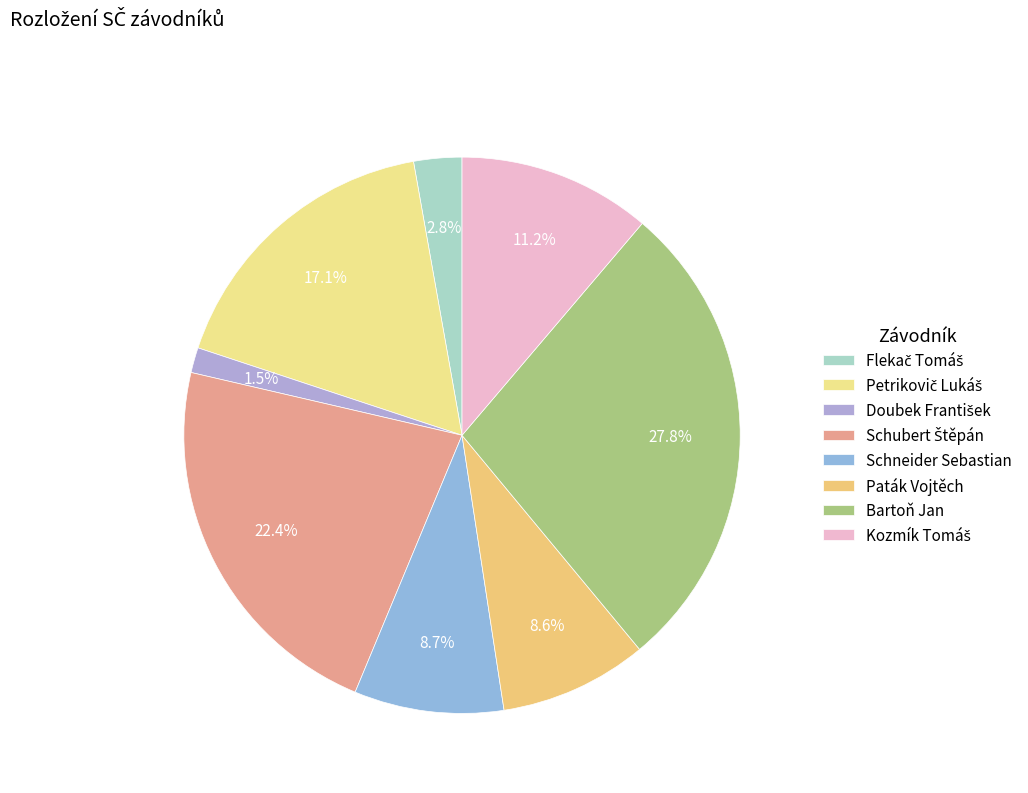

Count the number of slices in the pie.

8